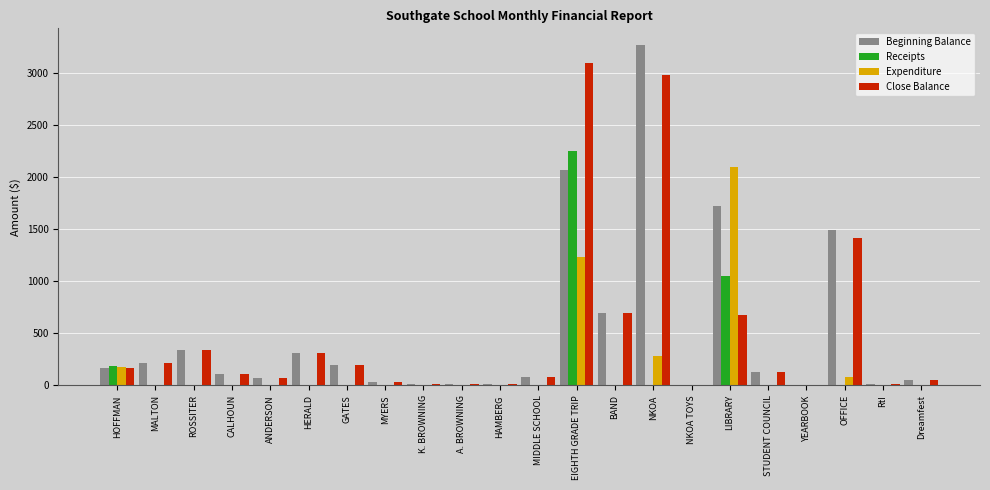

Where is Close Balance nearest to the value 1548?

OFFICE